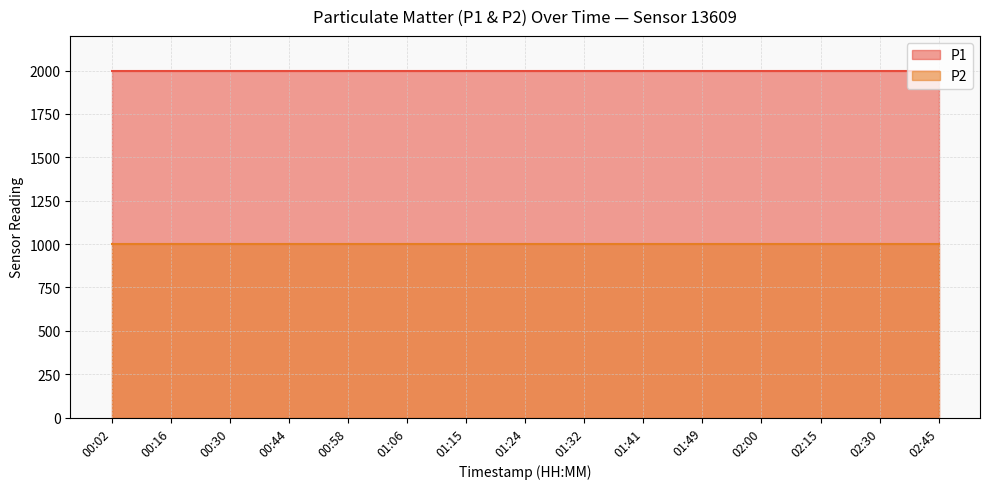

True or false: P1 and P2 cross at least once.

False